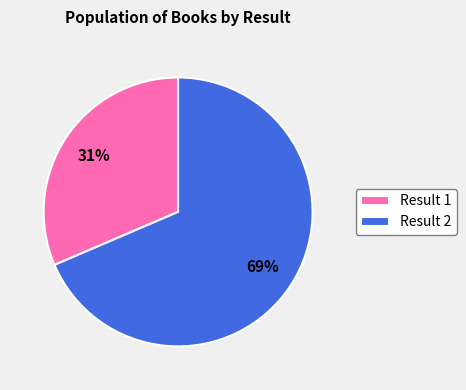

To the nearest percent, what portion does Result 2 represent?

69%